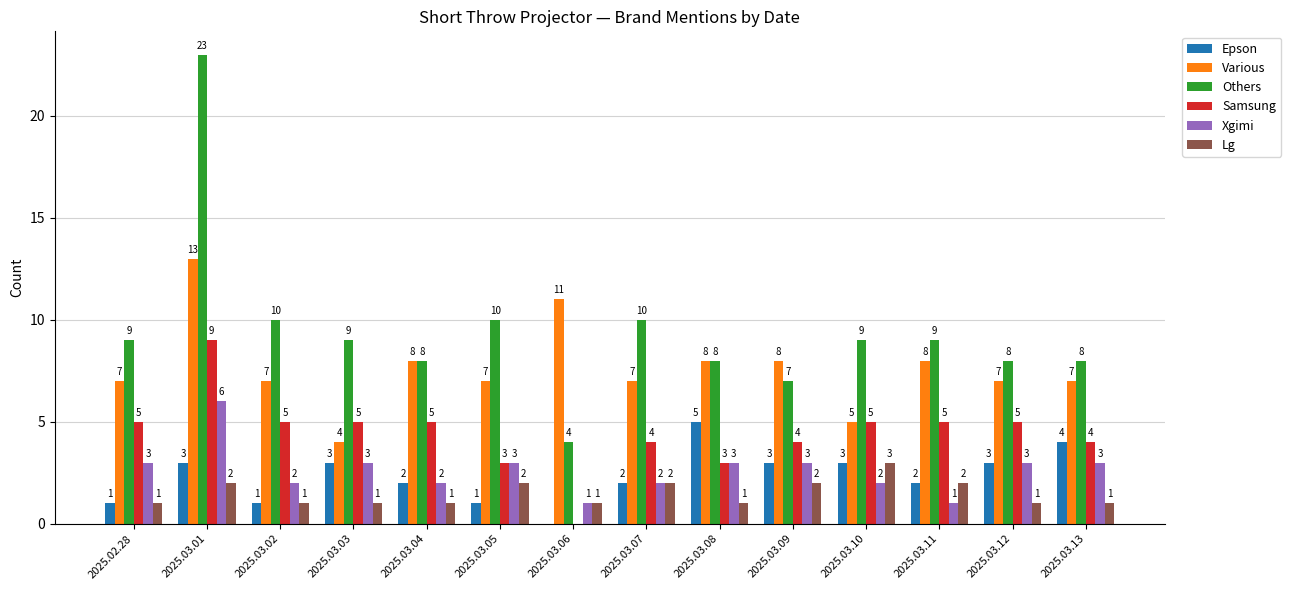

What value does the Xgimi series have at 2025.03.08?

3